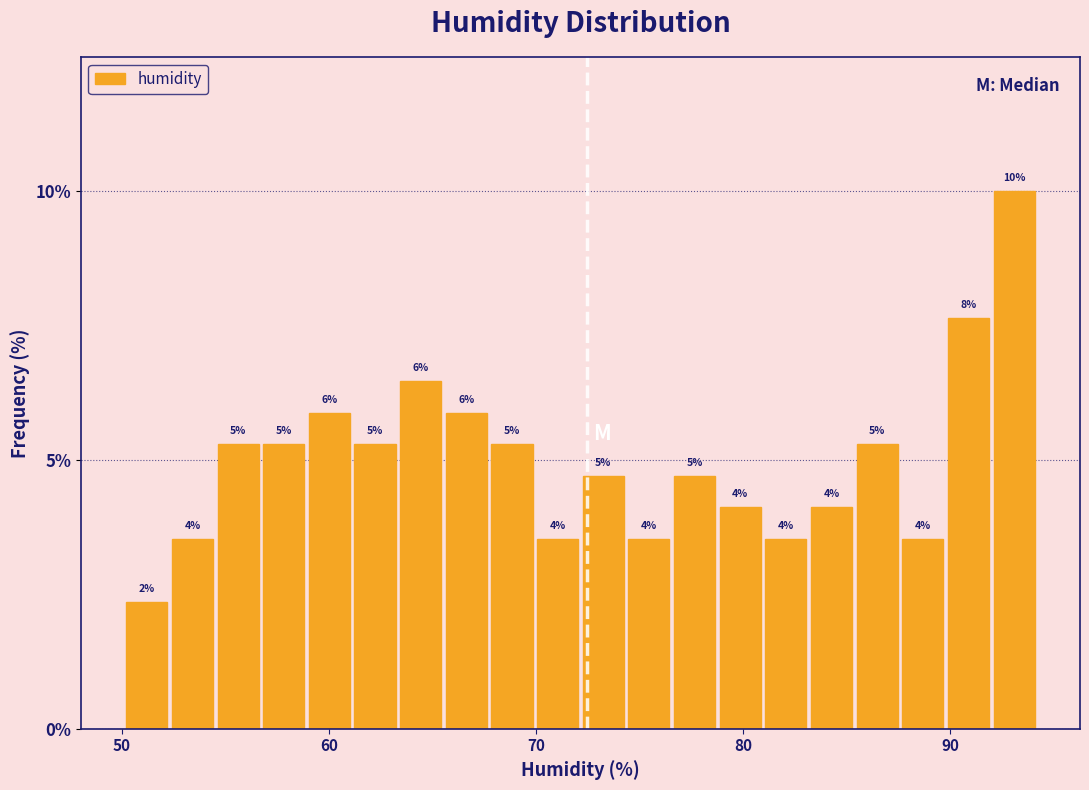

Read against the x-axis, roughly where is the centre of the tallest bar?

93